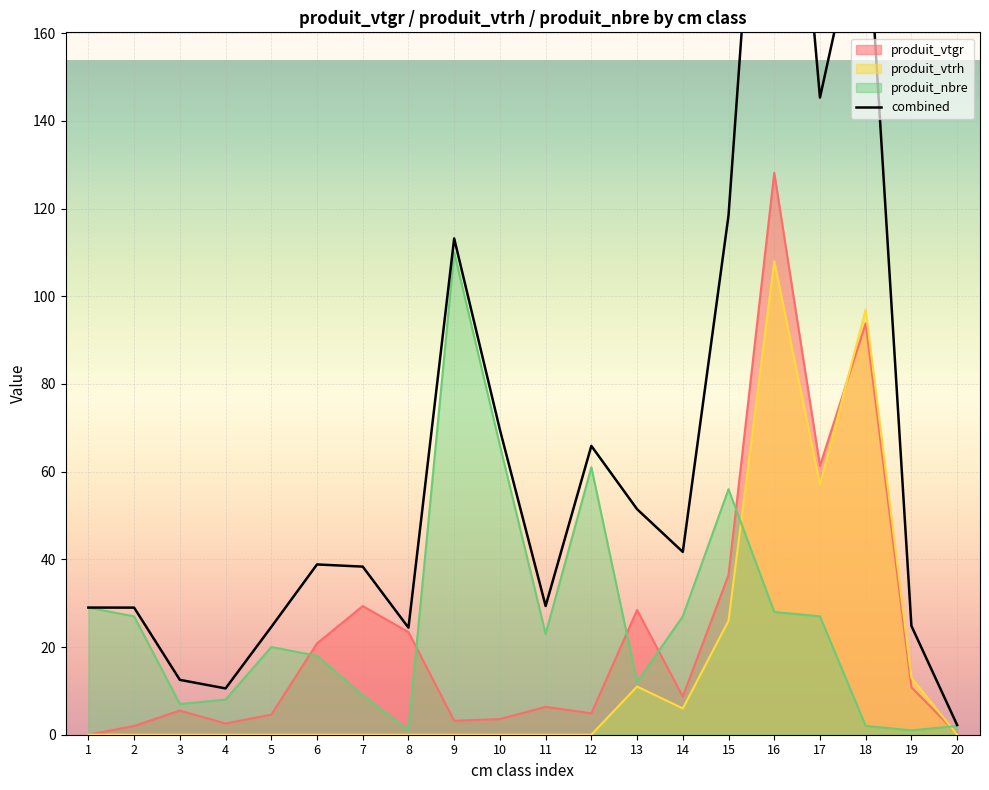

How many times do produit_vtgr and produit_vtrh cross each other?

2